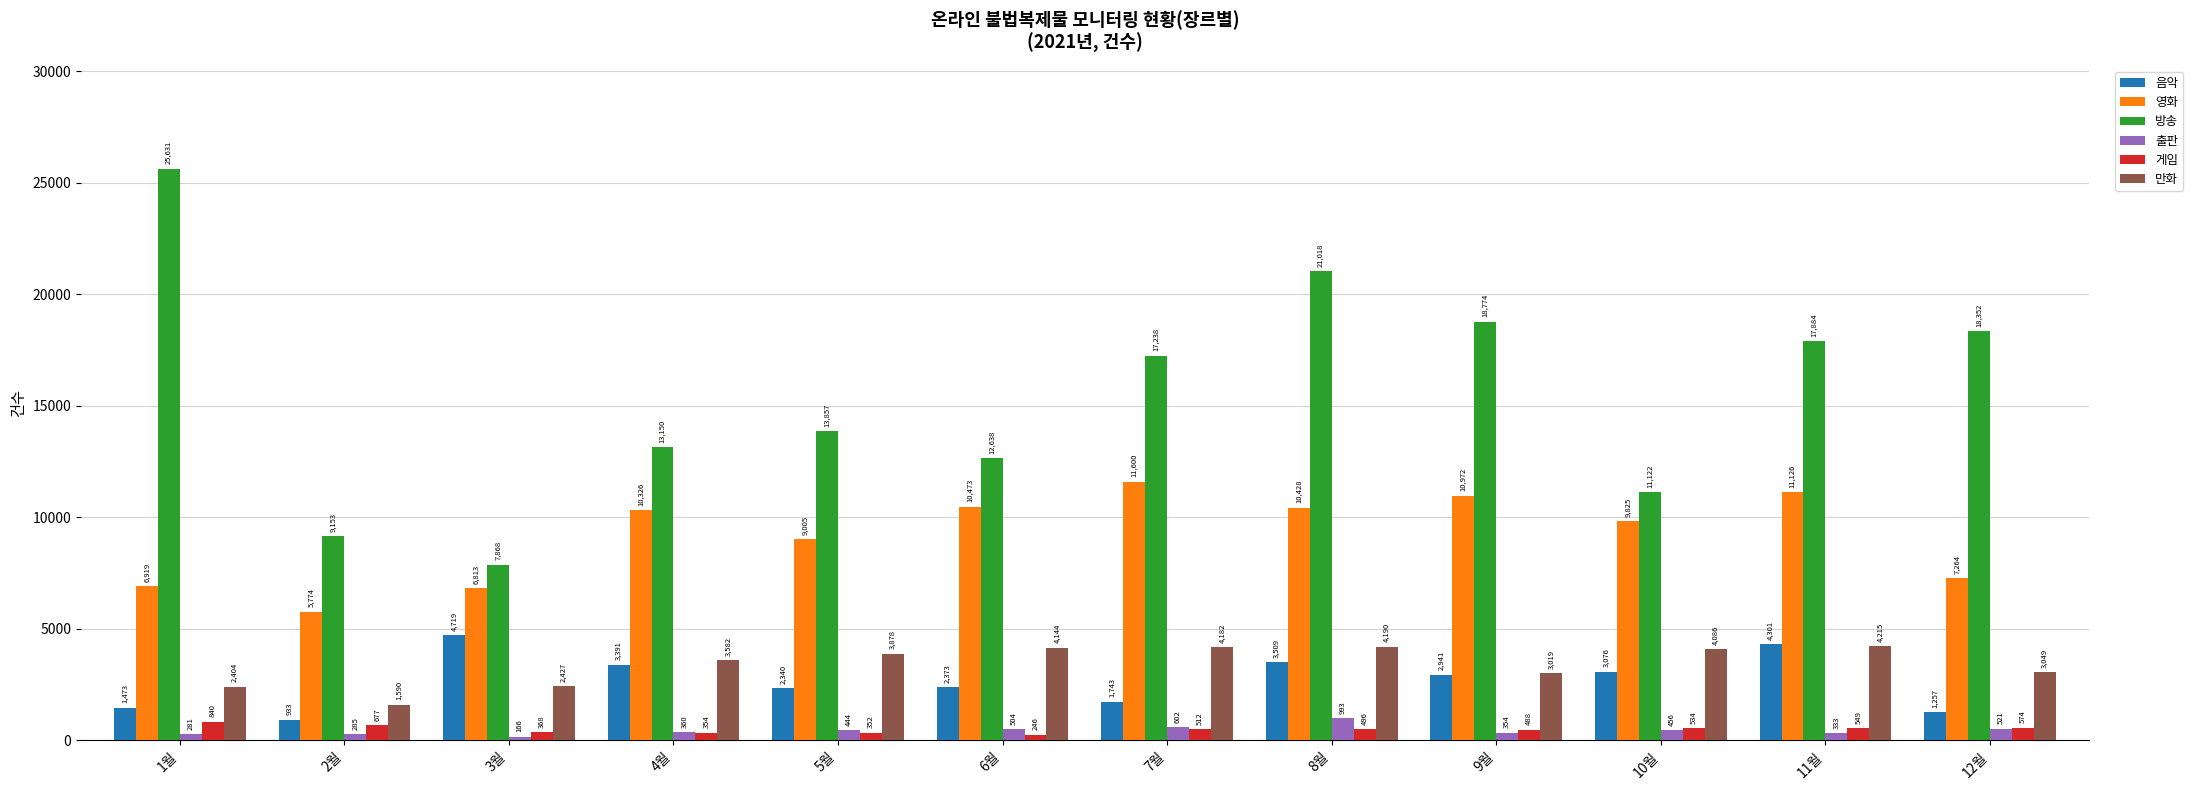

Which category has the highest value across all series?

1월